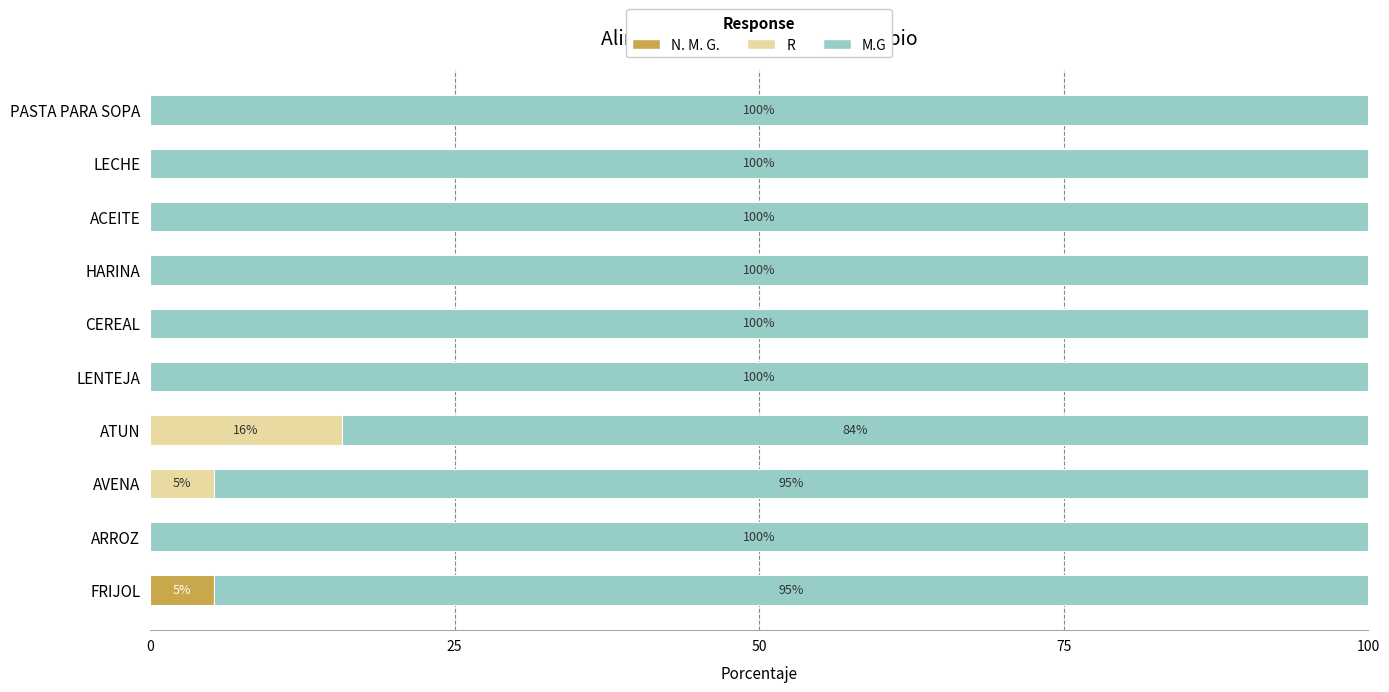

The N. M. G. series shows 0.0 at LECHE. True or false?

True